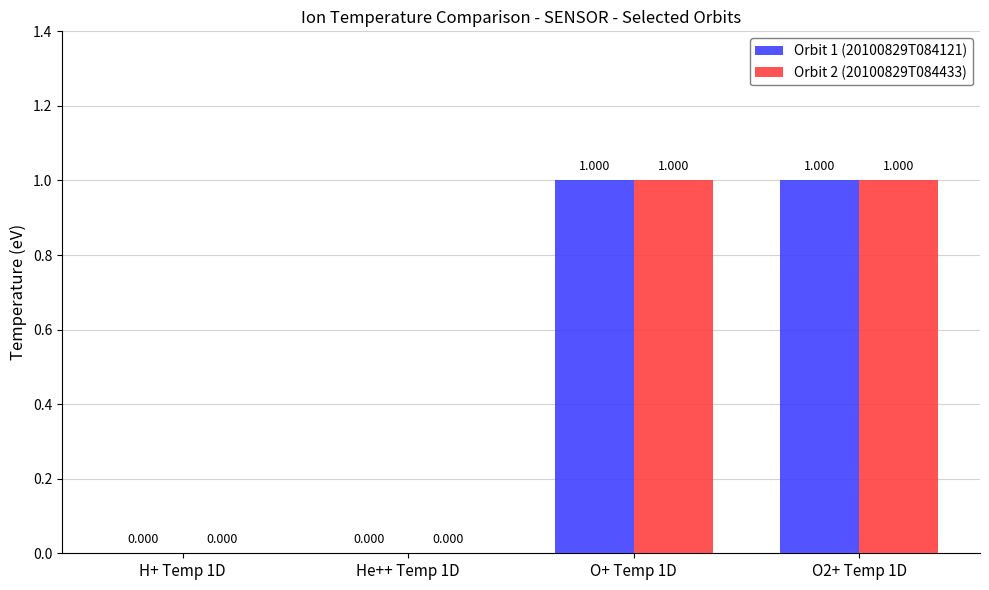

The value of Orbit 2 (20100829T084433) at H+ Temp 1D is -1. True or false?

False